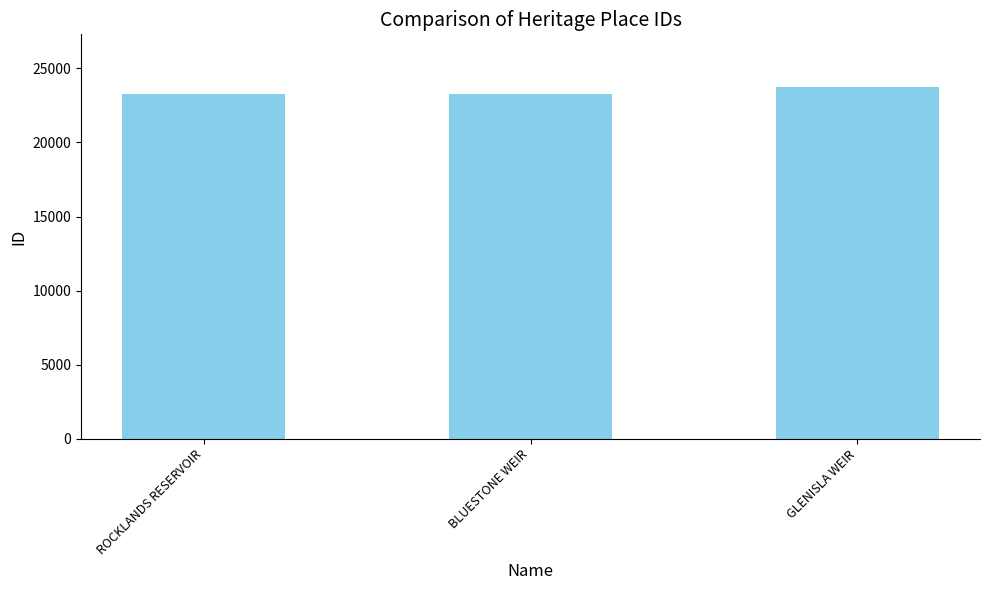

Where is the data nearest to the value 23499?

BLUESTONE WEIR